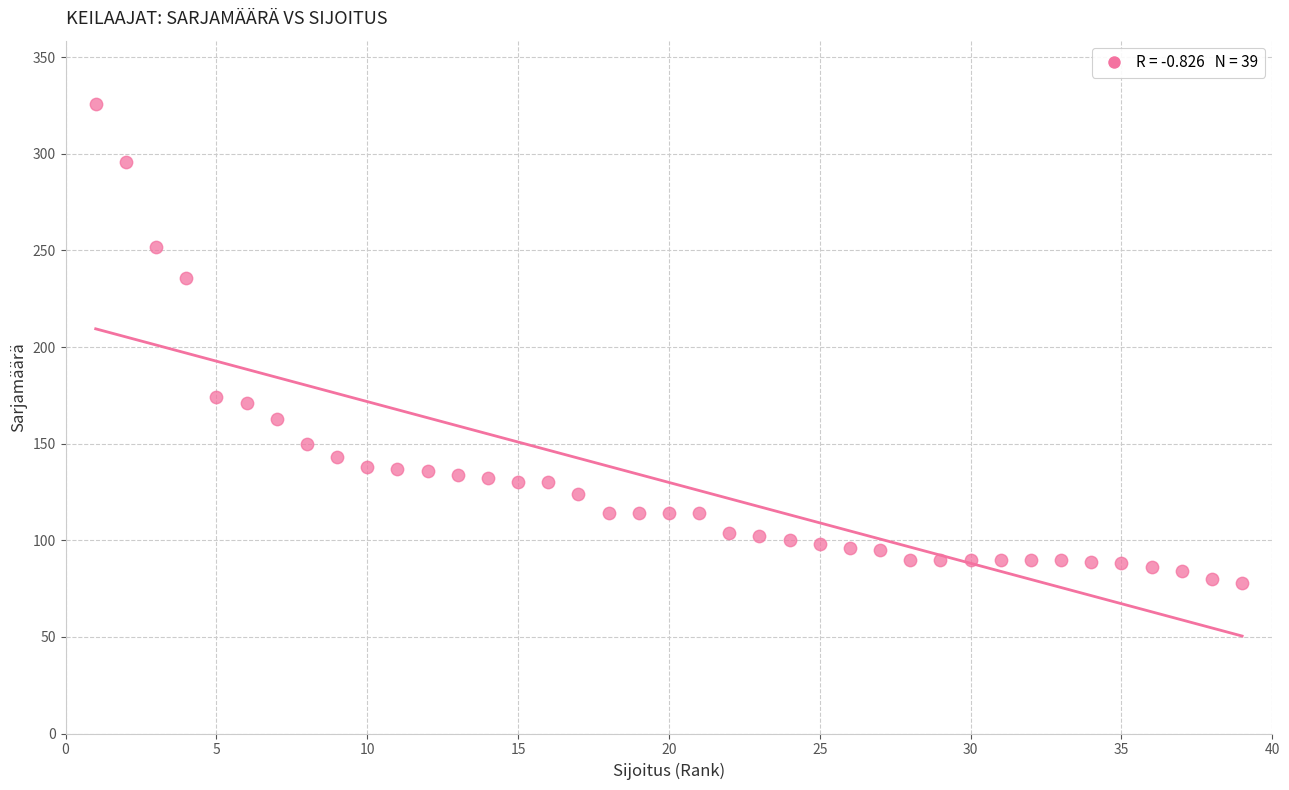

What is the range of X values (max minus min)?

38